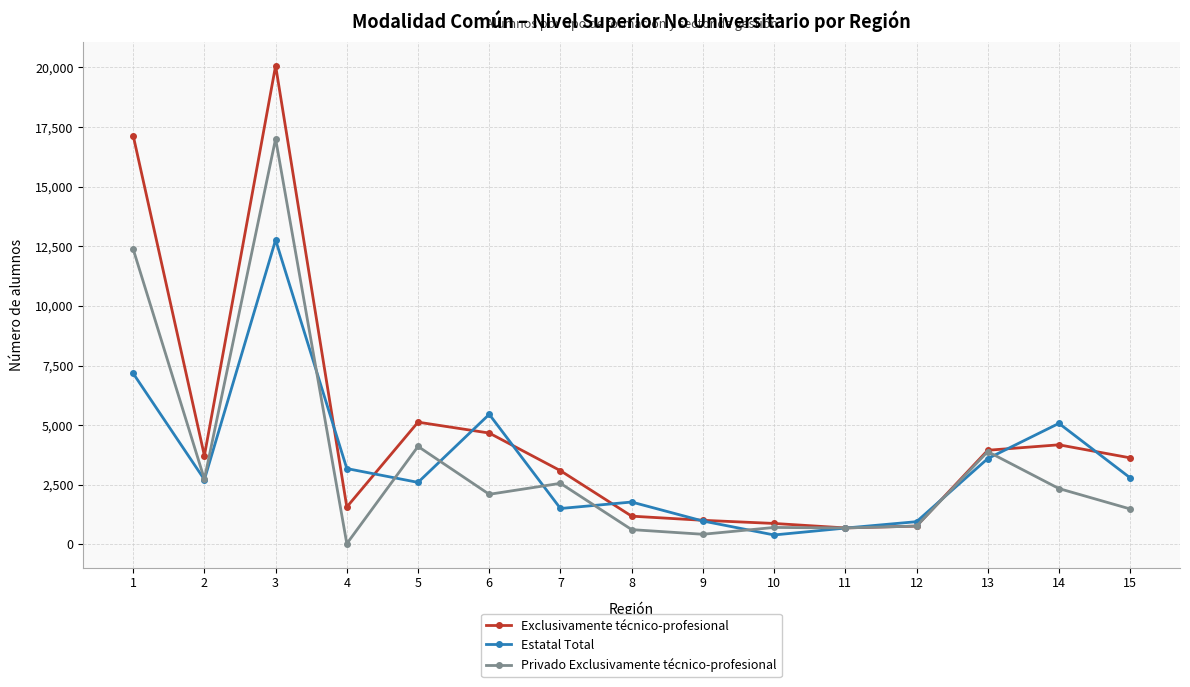

The value of Estatal Total at 9 is 980. True or false?

True